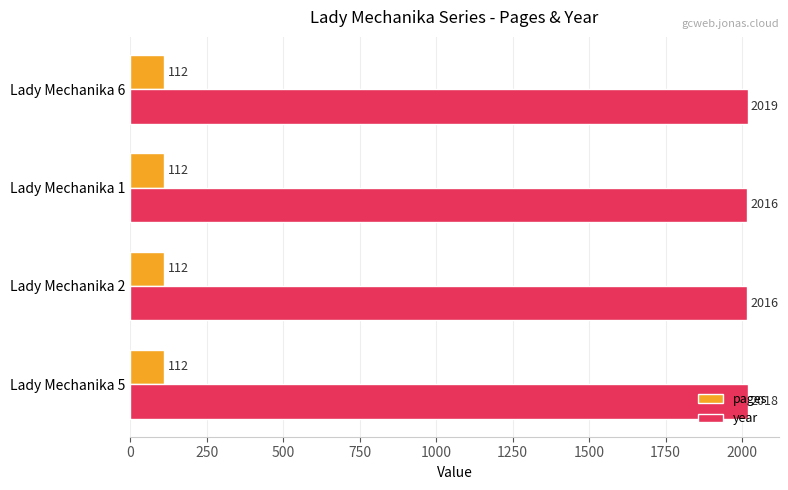

What is the difference between the maximum and minimum values in the year series?

3